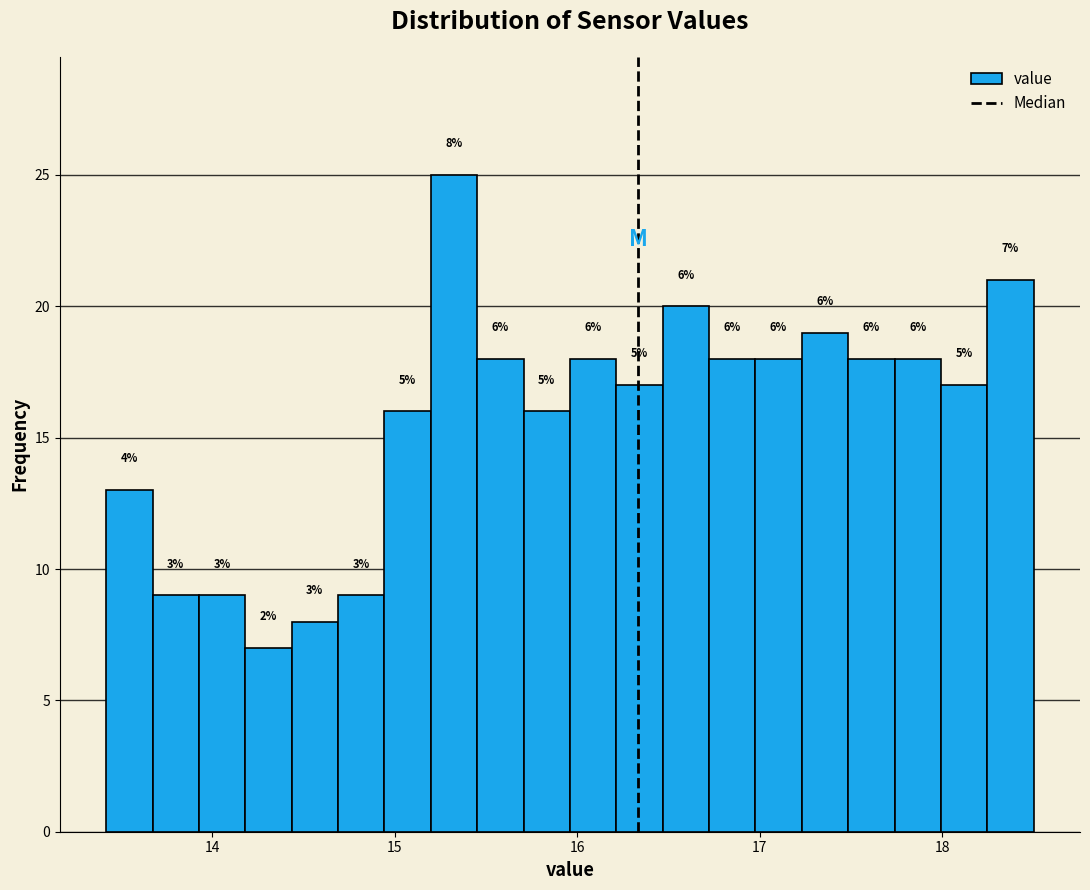

Around what value on the x-axis is the tallest bar? Give the approximate position of its centre, as read against the axis.

15.3